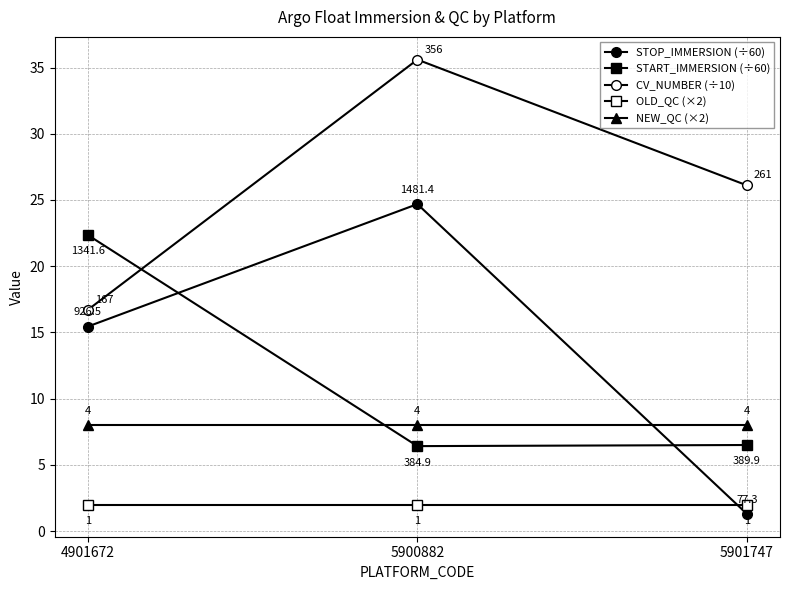

What is the sum of the STOP_IMMERSION (÷60) values at 4901672 and 5900882?

40.1